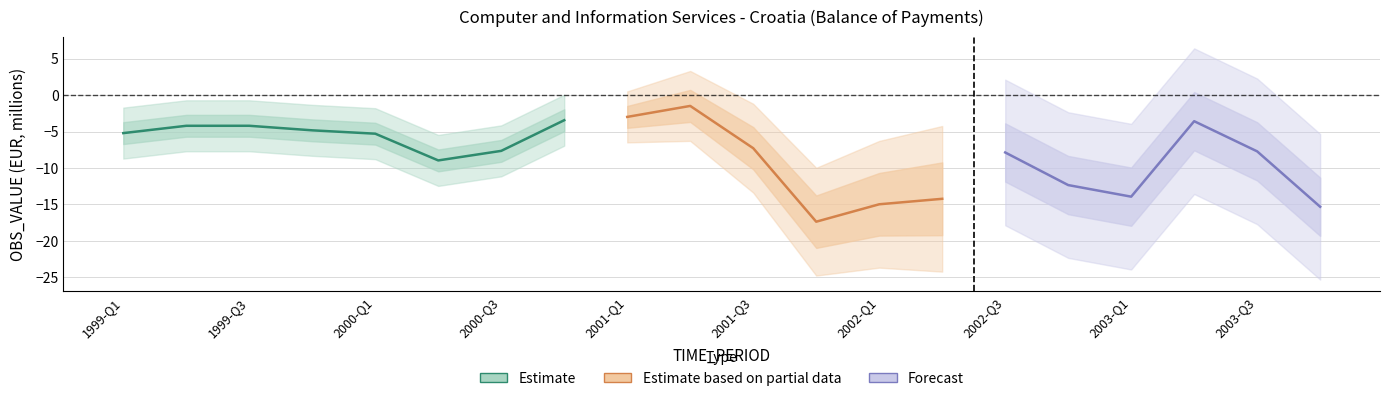

List the labels in order of value, largest first.

2001-Q2, 2001-Q1, 2000-Q4, 2003-Q2, 1999-Q3, 1999-Q2, 1999-Q4, 1999-Q1, 2000-Q1, 2001-Q3, 2000-Q3, 2003-Q3, 2002-Q3, 2000-Q2, 2002-Q4, 2003-Q1, 2002-Q2, 2002-Q1, 2003-Q4, 2001-Q4